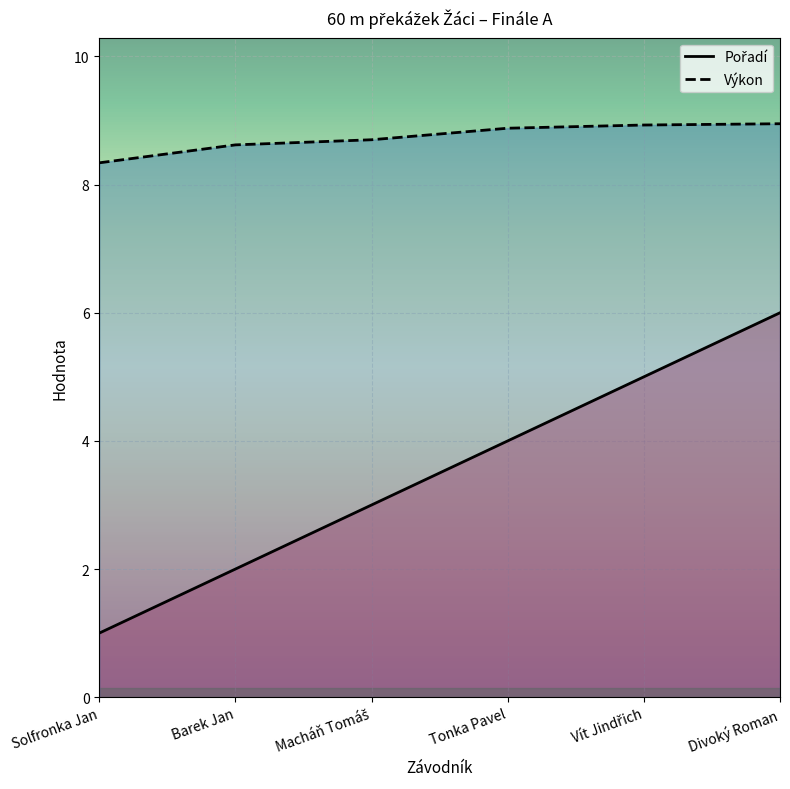

Rank the series by their maximum value, from highest to lowest.

Výkon, Pořadí